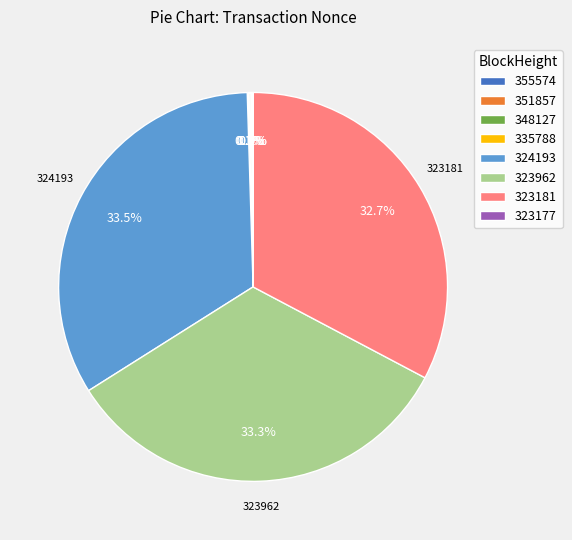

Does any single category account for the majority?

No